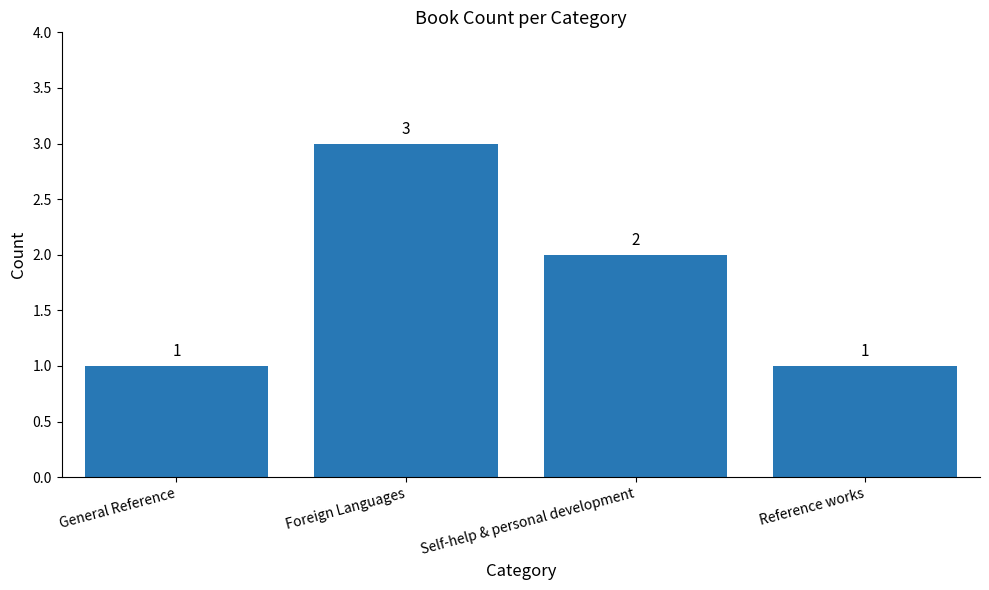

Does the chart contain stacked bars?

No